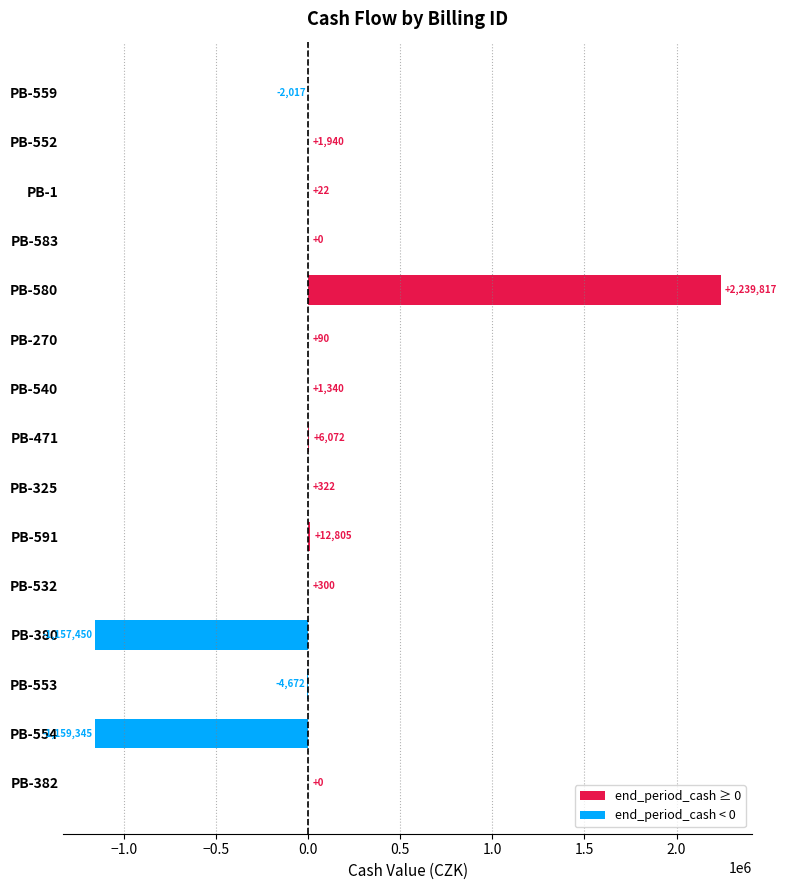

The chart shows a value of 322.5 at PB-325. True or false?

True